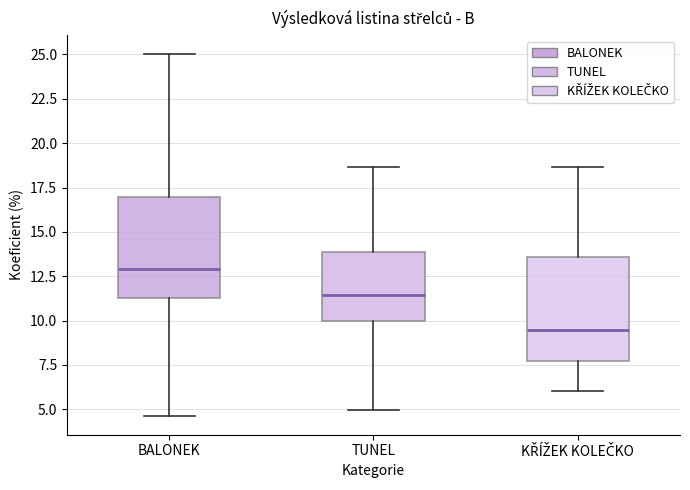

Which box has the highest median line?

BALONEK